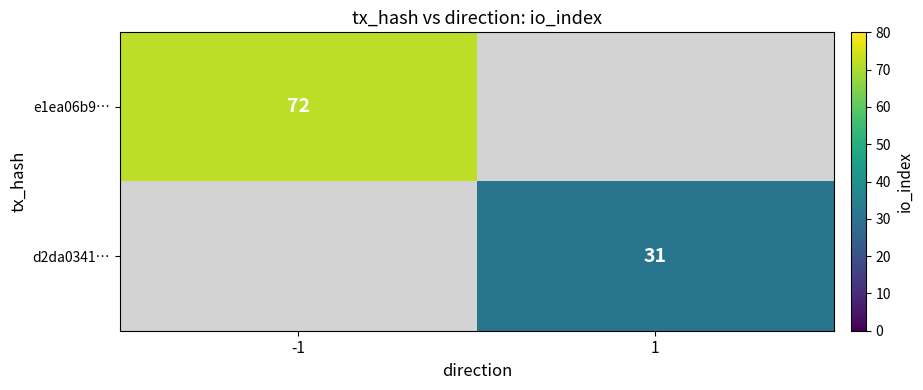

Is the value of d2da0341… at 1 greater than the value of e1ea06b9… at -1?

No